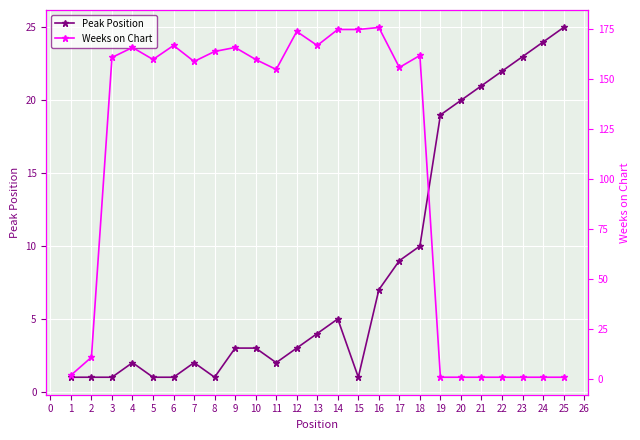

What are all the series names shown in the legend?

Peak Position, Weeks on Chart